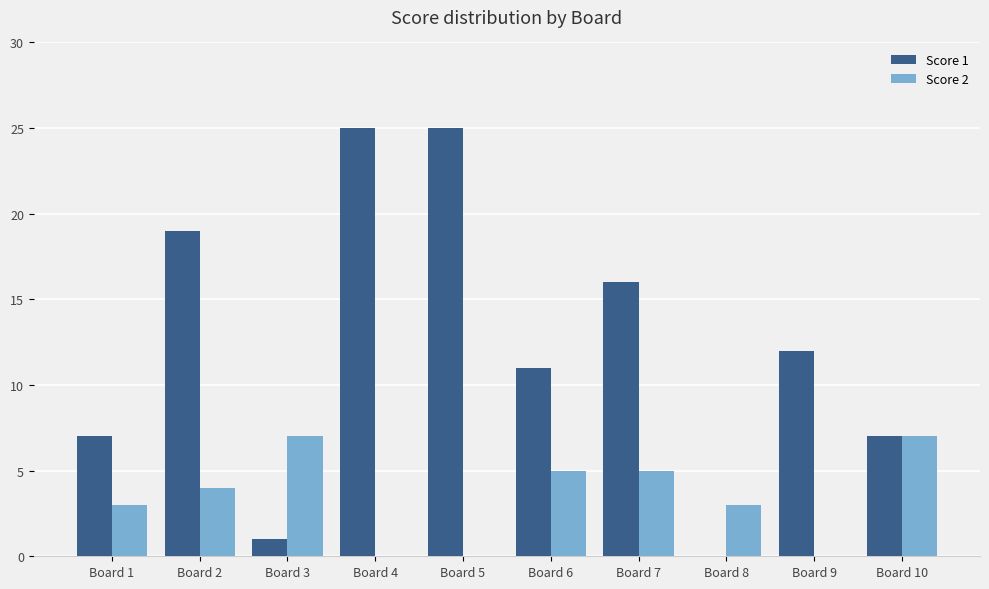

How many values in Score 1 are above zero?

9